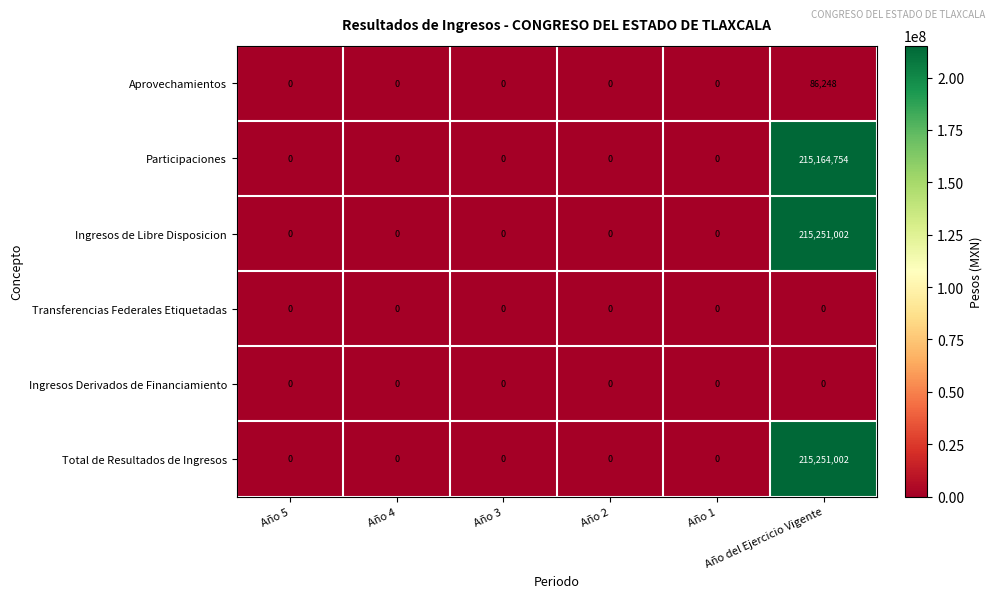

What is the difference between the maximum and minimum values in the Participaciones series?

215164754